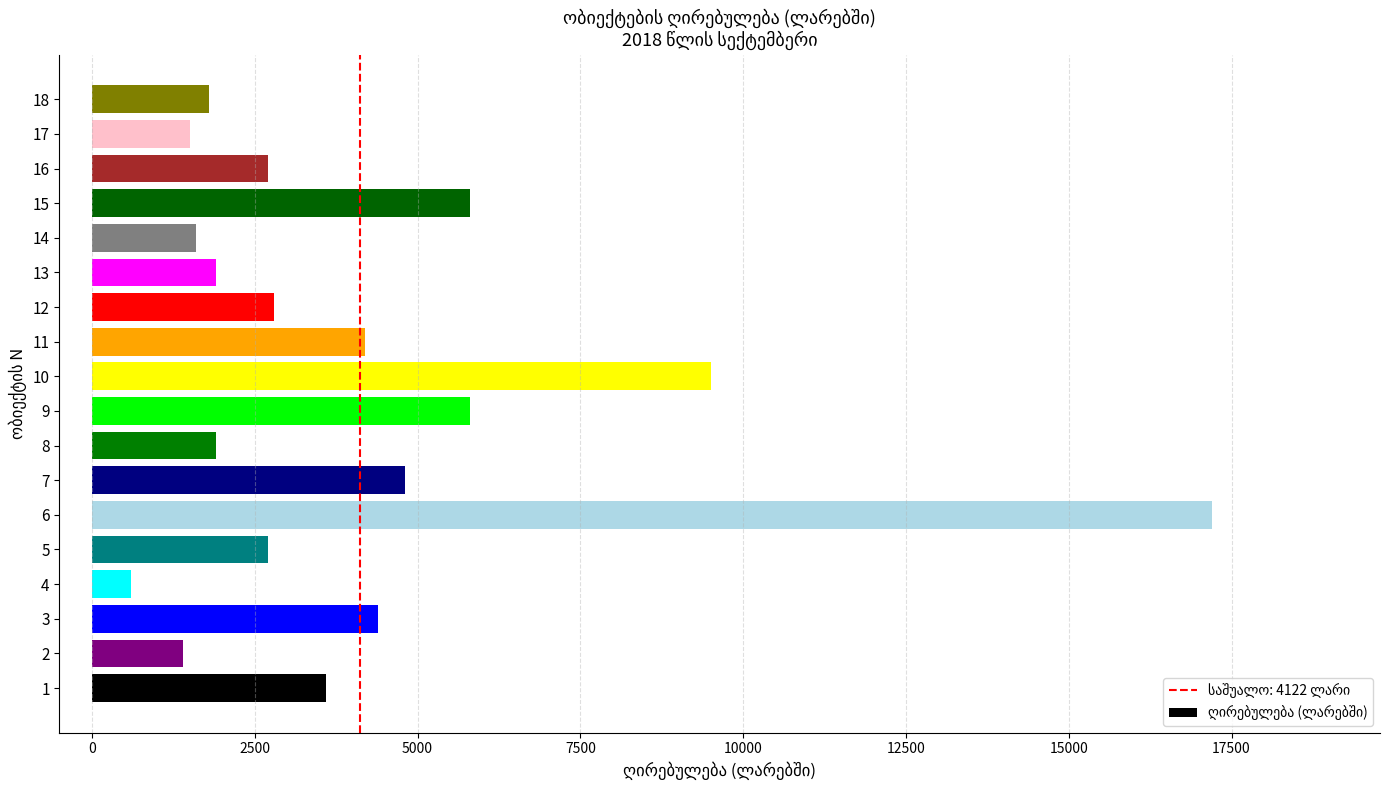

What is the smallest value displayed?

600